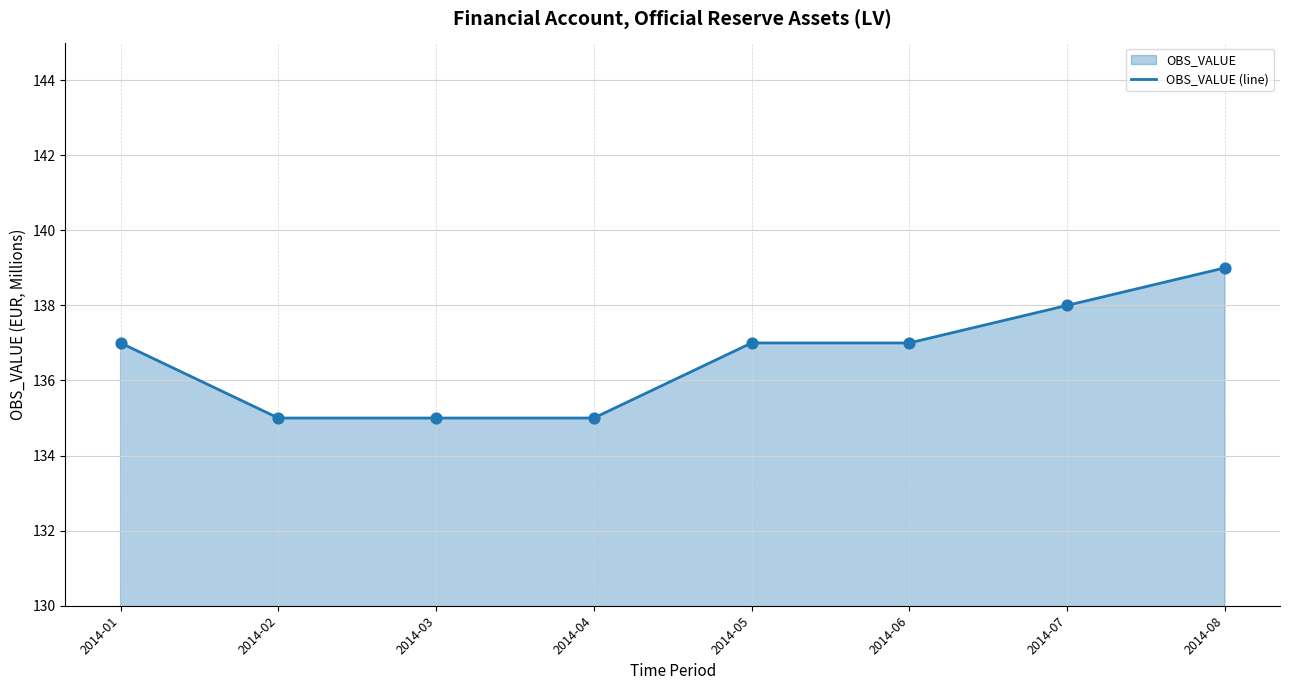

Approximately how many times larger is the value at 2014-03 compared to 2014-01?

1.0